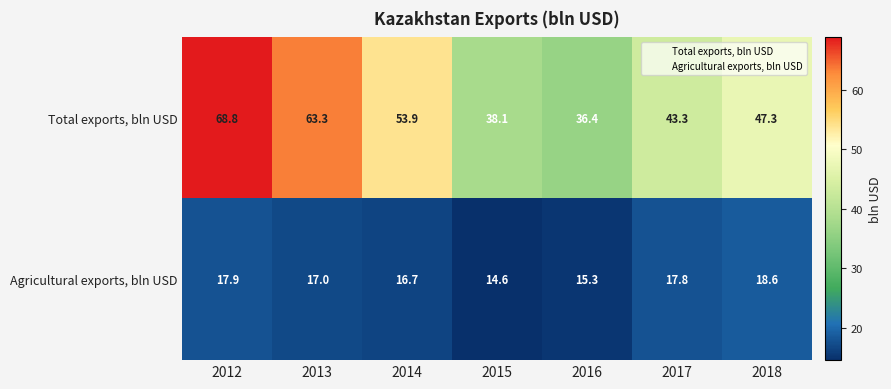

The Total exports, bln USD series shows 73.9 at 2018. True or false?

False